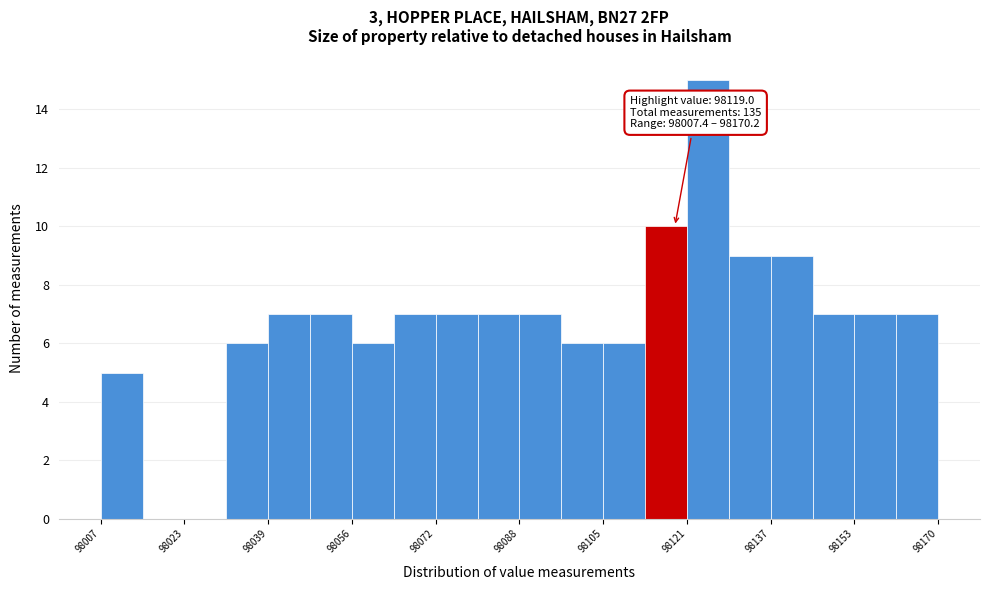

Which range on the x-axis has the tallest bar?

98122 to 98130